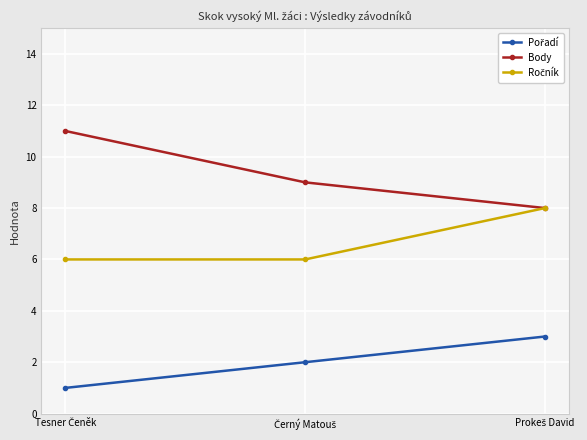

Which series has the largest total across all categories?

Body